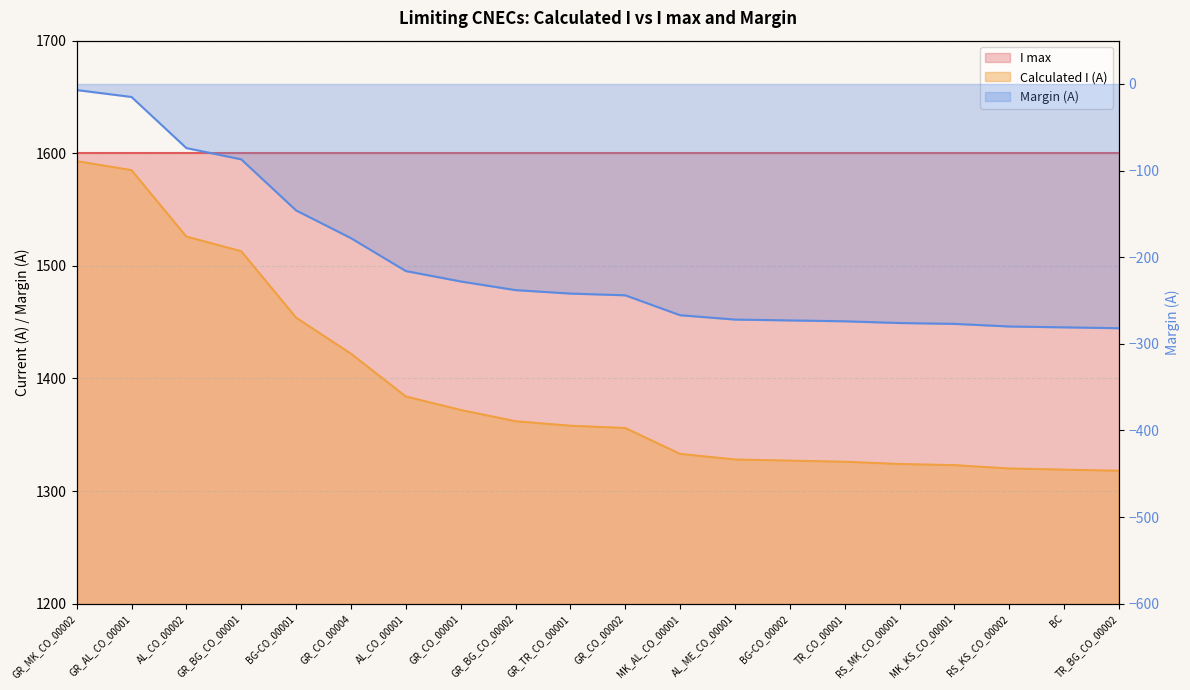

What value does the Margin (A) series have at GR_MK_CO_00002, to the nearest 50?

1600